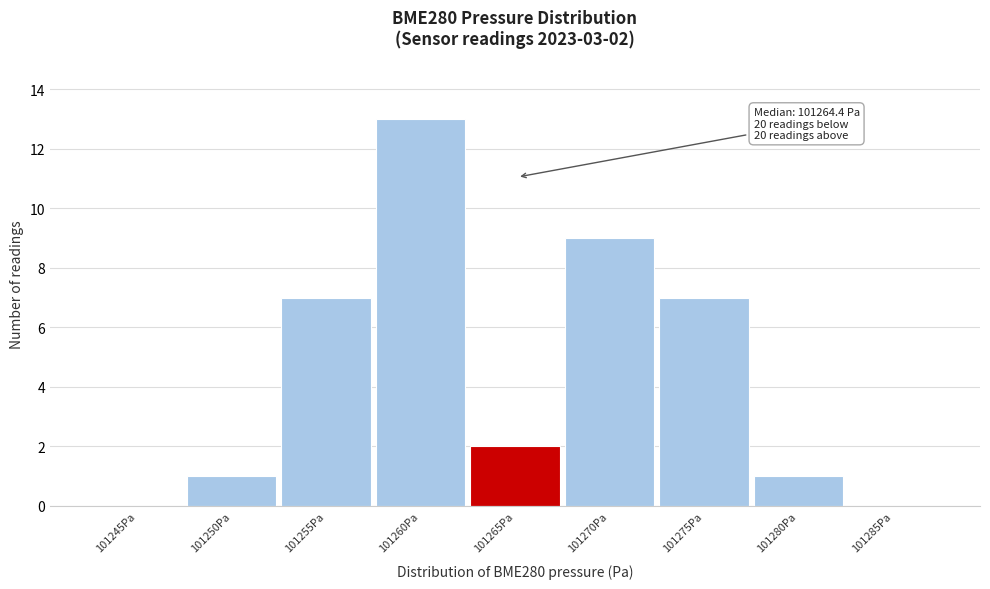

Reading left to right, transcribe all the data shown in this chart.

101245Pa=0	101250Pa=1	101255Pa=7	101260Pa=13	101265Pa=2	101270Pa=9	101275Pa=7	101280Pa=1	101285Pa=0